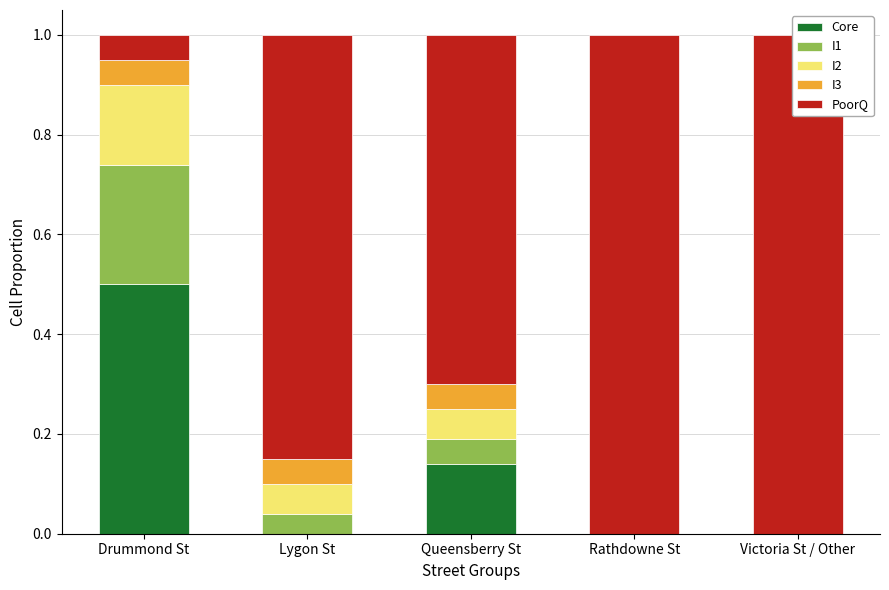

How many series are shown in this chart?

5